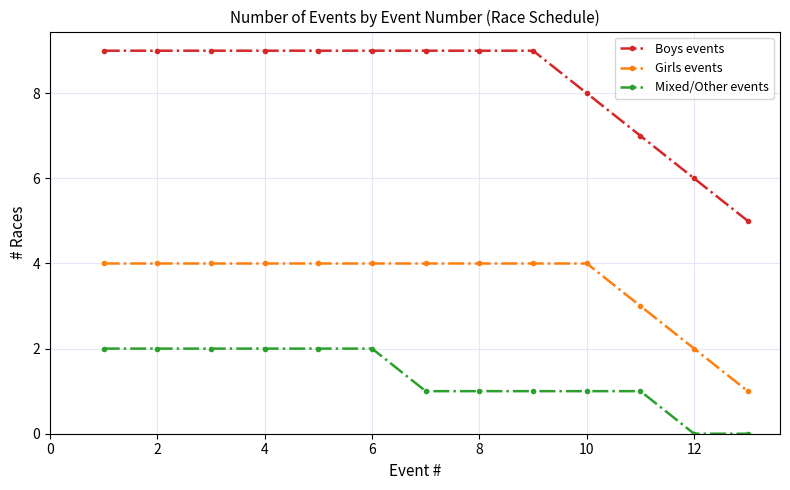

Which series has the largest total across all categories?

Boys events